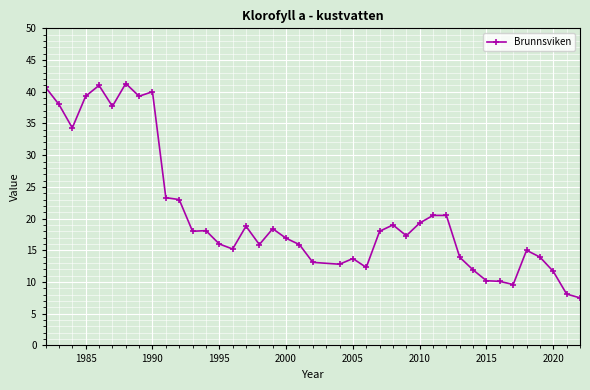

True or false: there are more than 1 points higher than both neighbors.

True